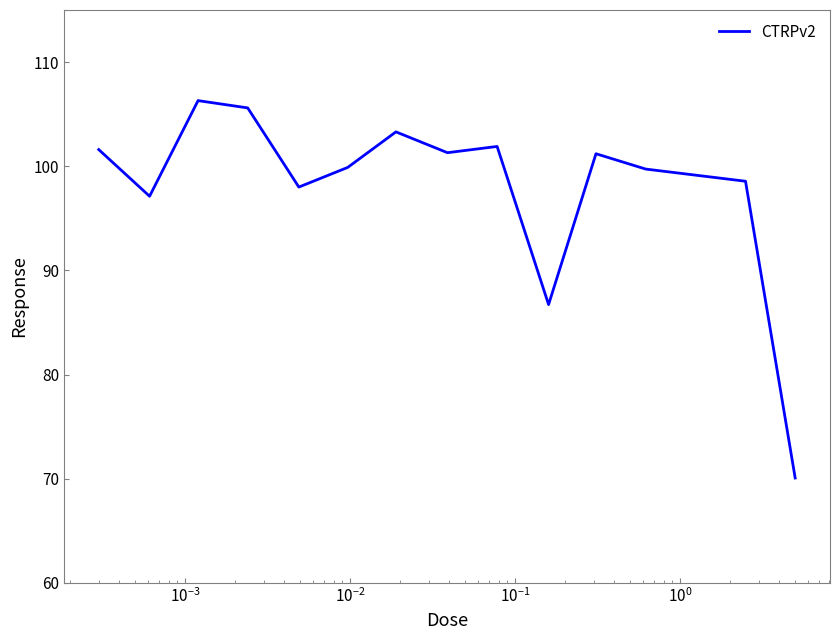

True or false: there are more than 1 points higher than both neighbors.

True